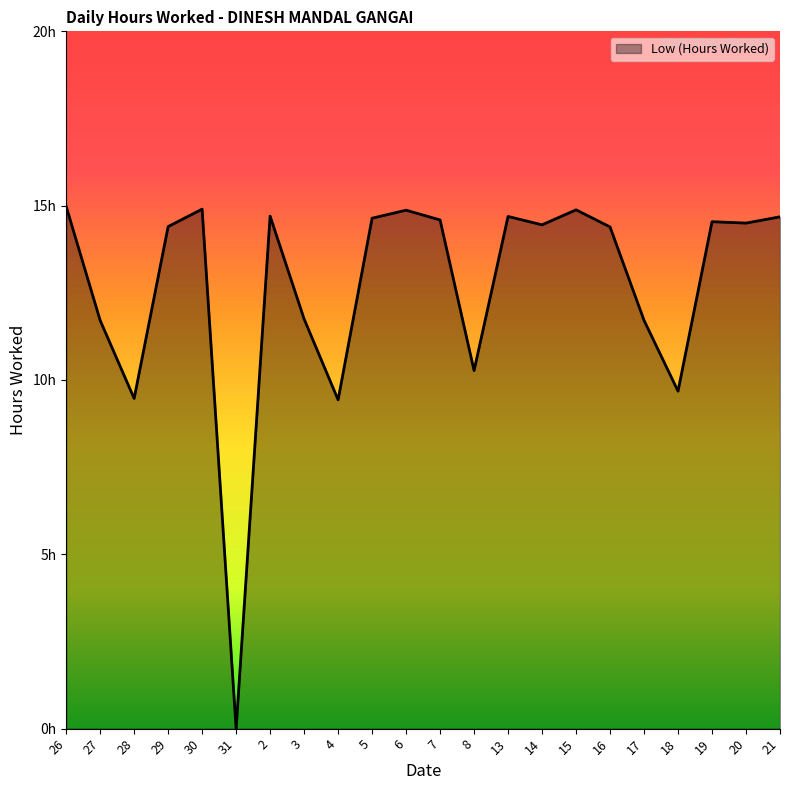

Where is the first local maximum?

30